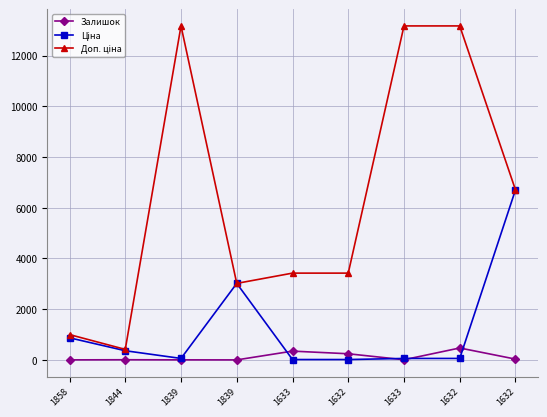

What is the difference between the maximum and minimum values in the Залишок series?

470.0